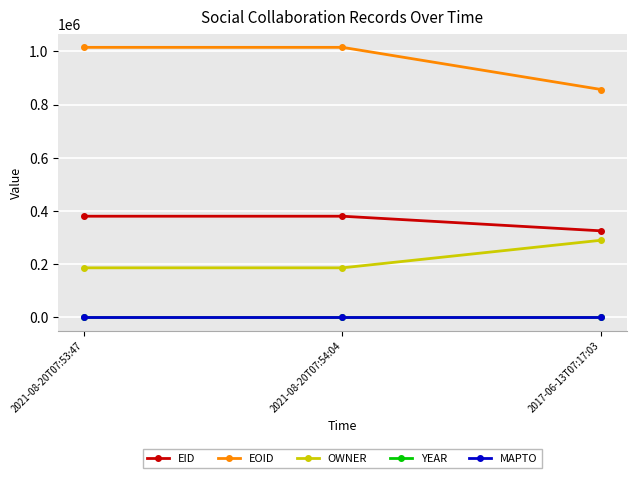

At how many categories does at least one series exceed 64487?

3